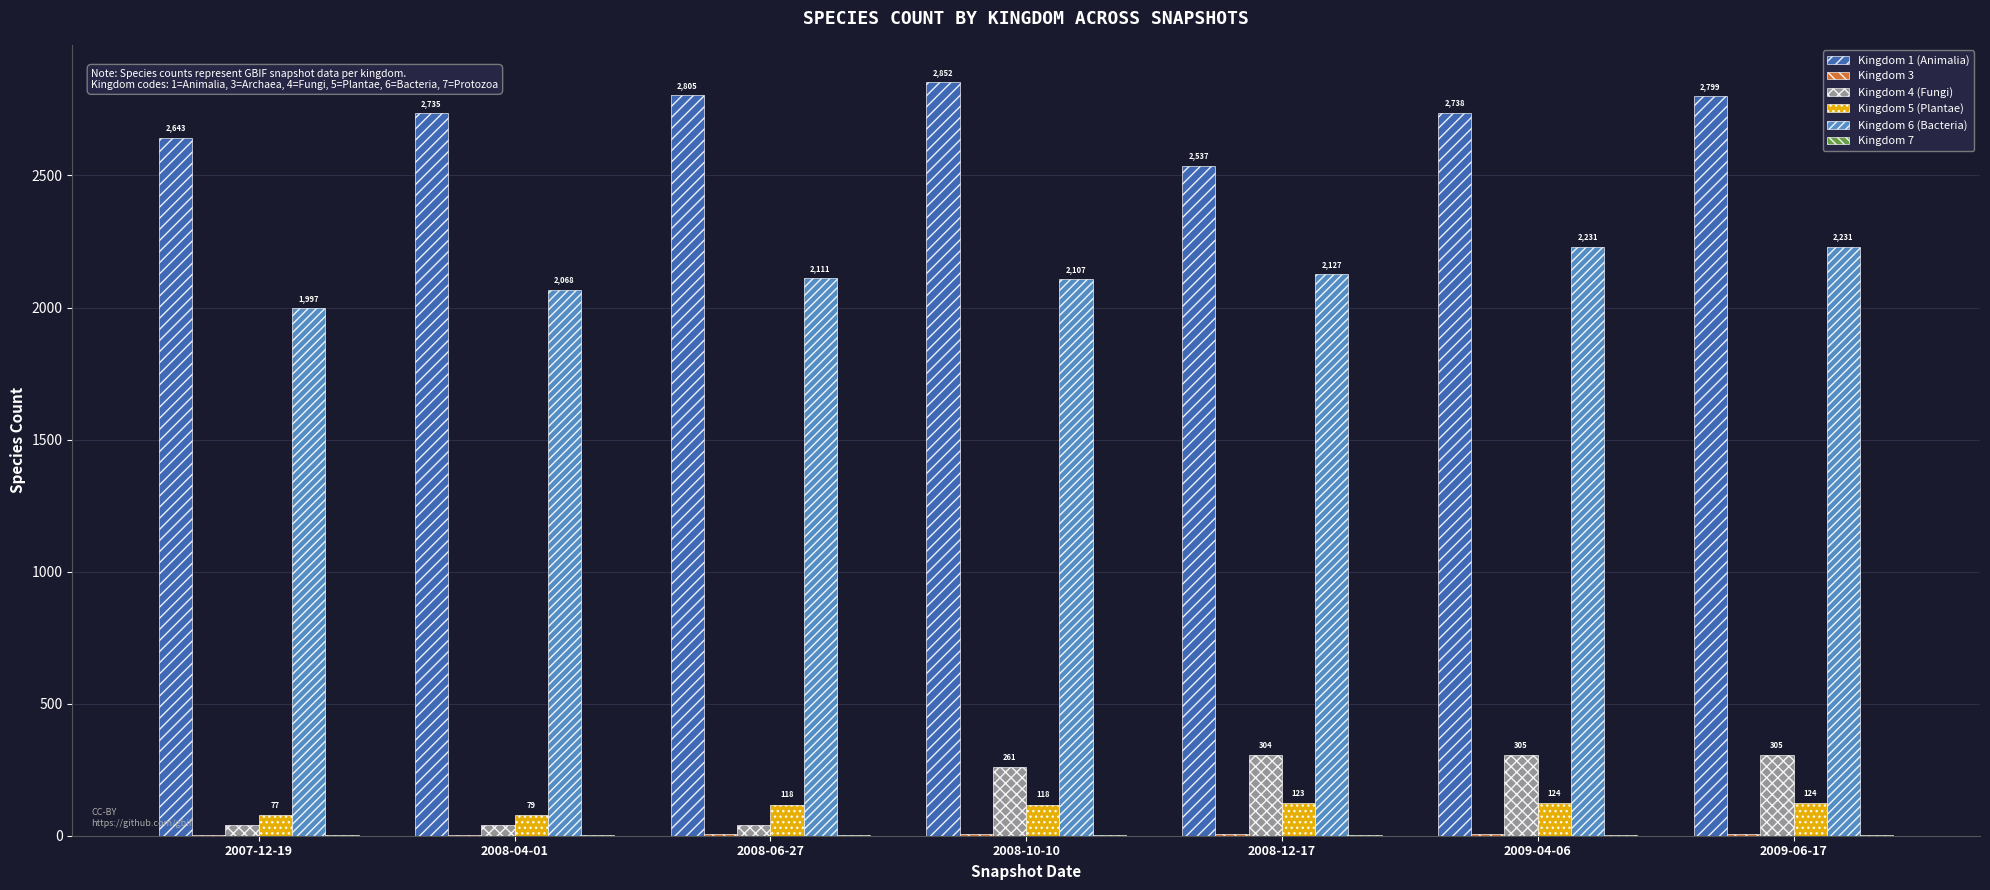

What is the maximum value shown in the chart?

2852